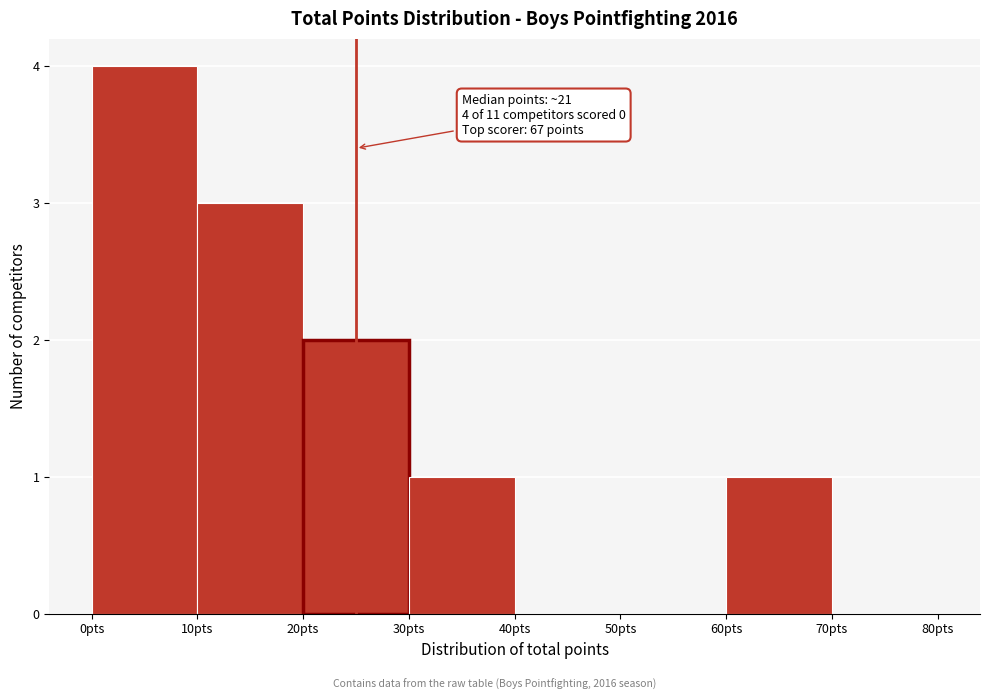

Over which range of the x-axis is the bar tallest?

0 to 10